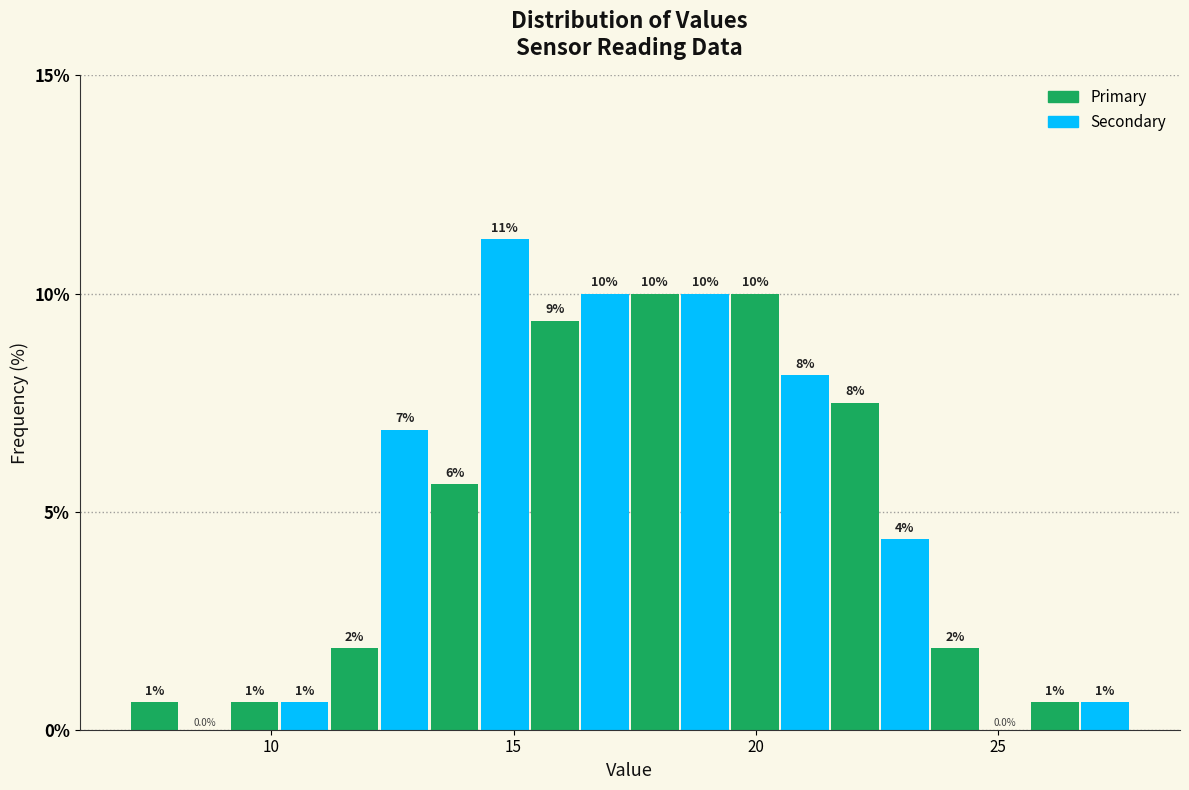

Around what value on the x-axis is the tallest bar? Give the approximate position of its centre, as read against the axis.

15.0